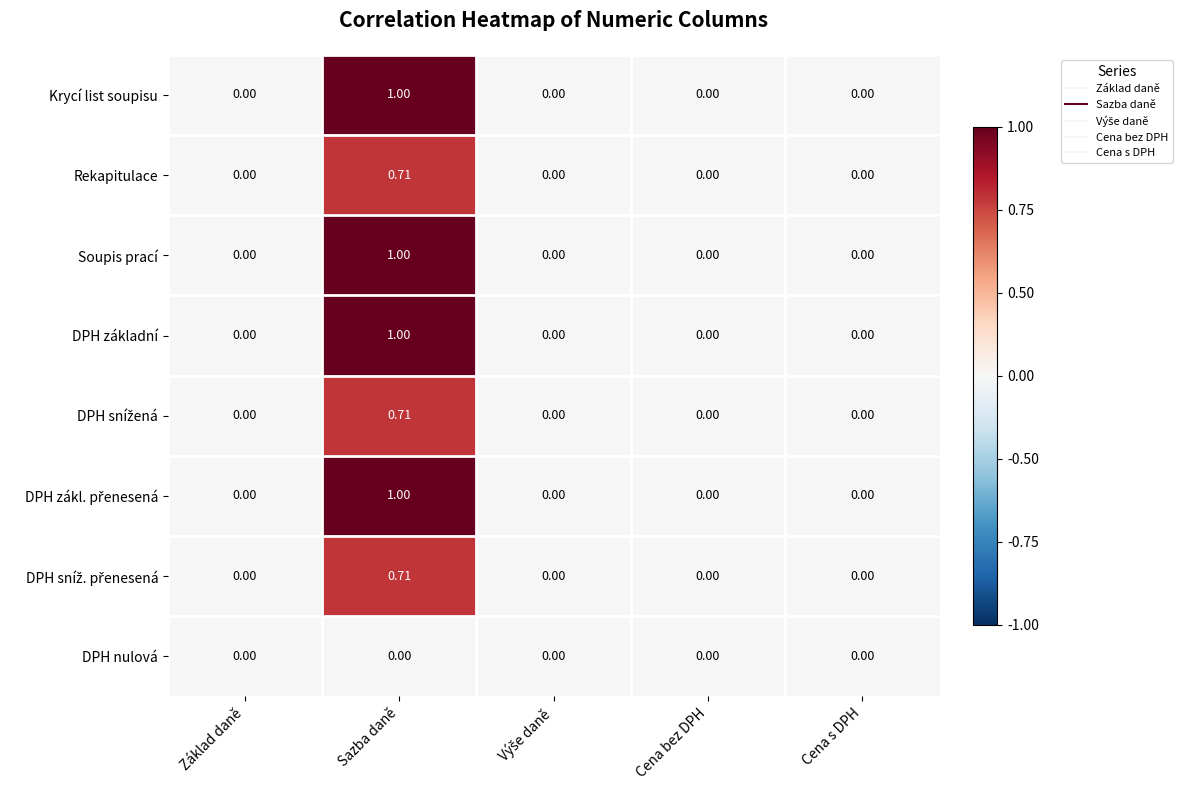

At which category does the chart reach its peak across all series?

Sazba daně